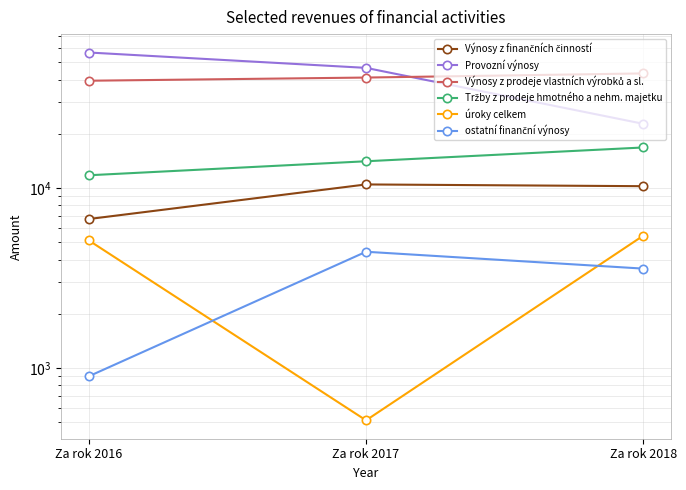

How many categories are shown in the chart?

3